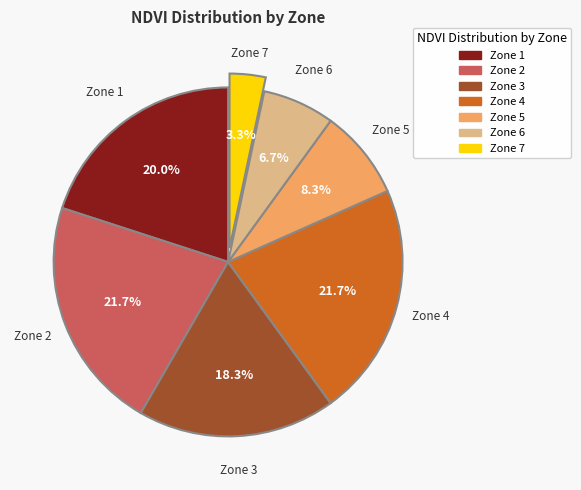

Which category has the smallest portion of the pie?

Zone 7